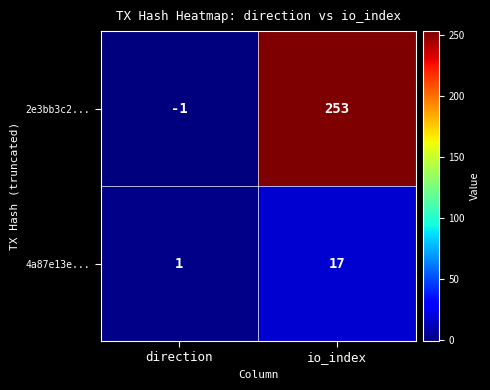

Which series has the largest total across all categories?

2e3bb3c2...